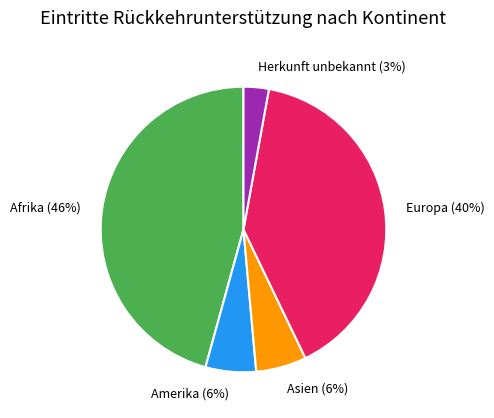

How many slices are in this pie chart?

5